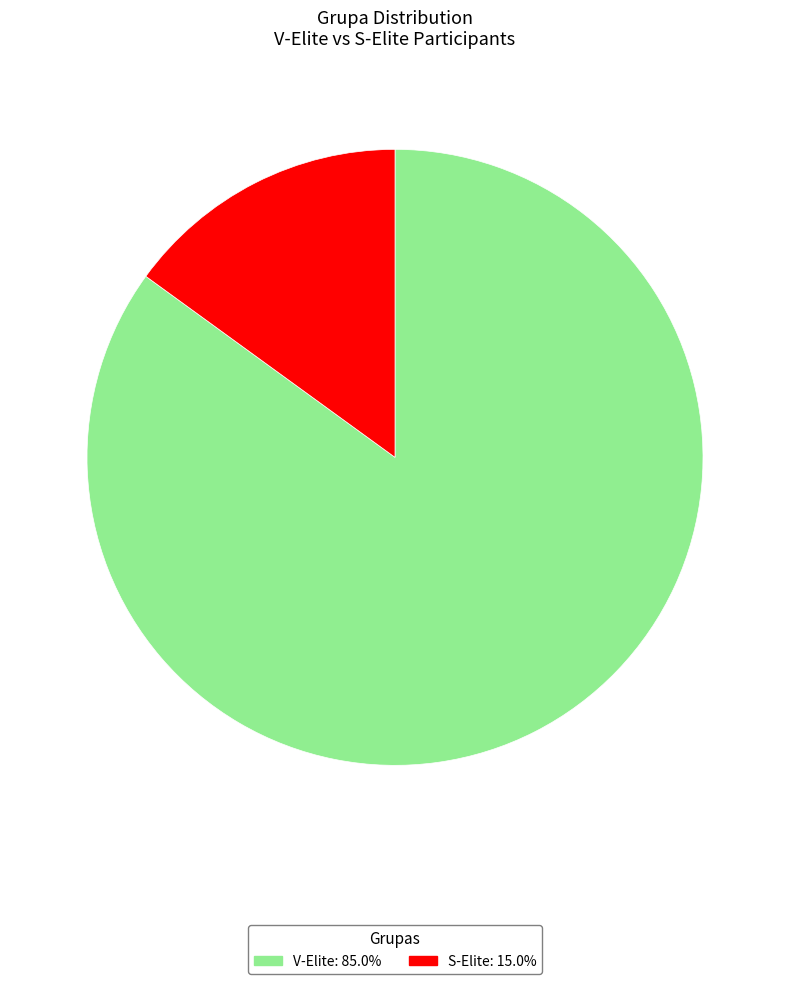

Between S-Elite and V-Elite, which is larger?

V-Elite